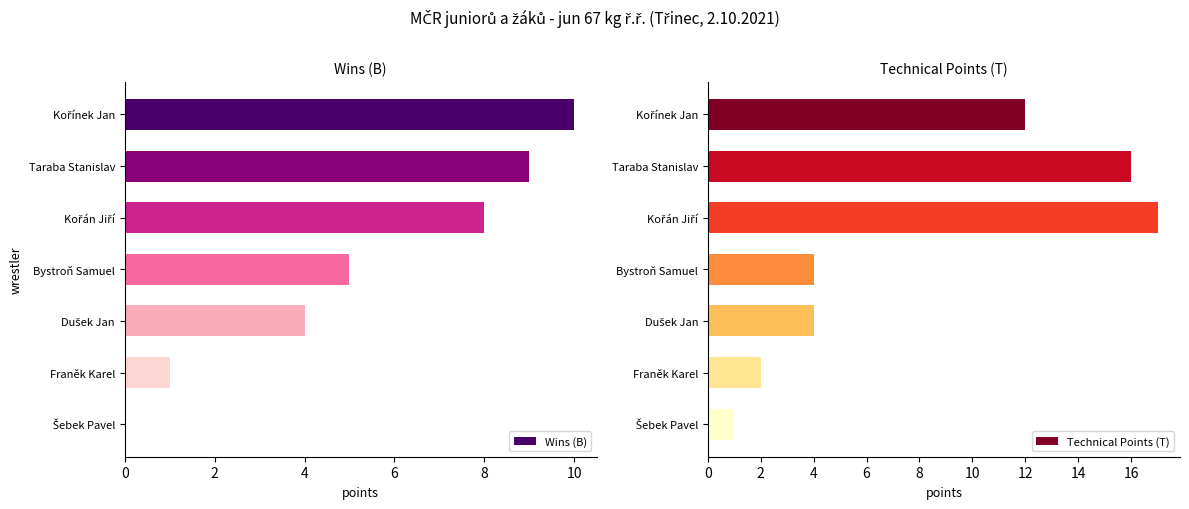

What are all the series names shown in the legend?

Wins (B), Technical Points (T)